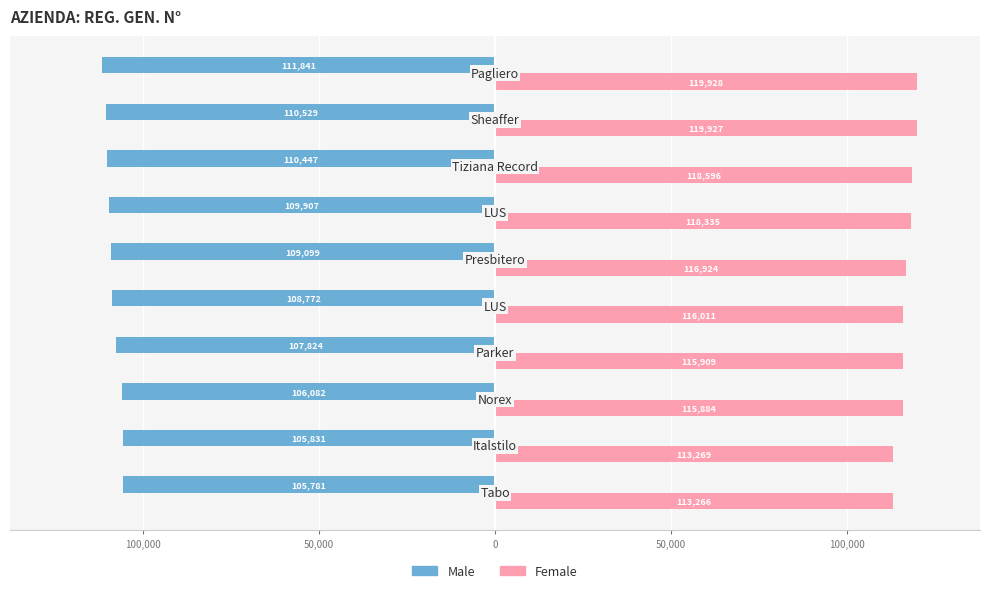

What are all the series names shown in the legend?

Male, Female